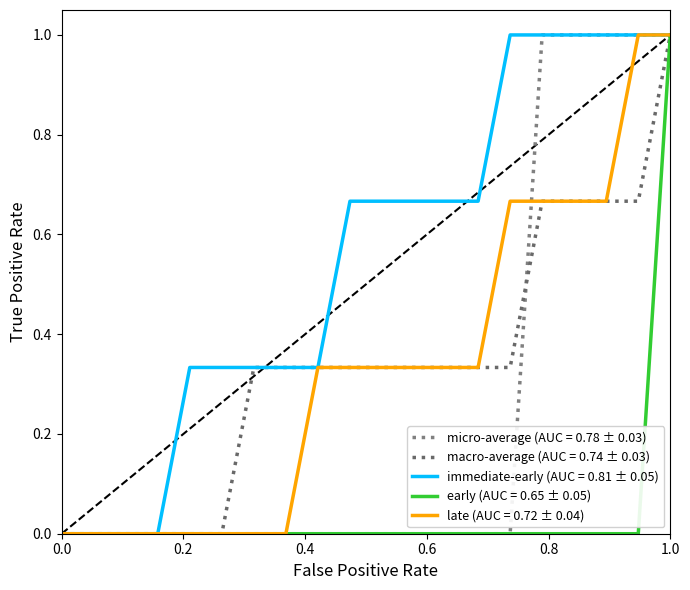

Count the number of categories in the chart.

20